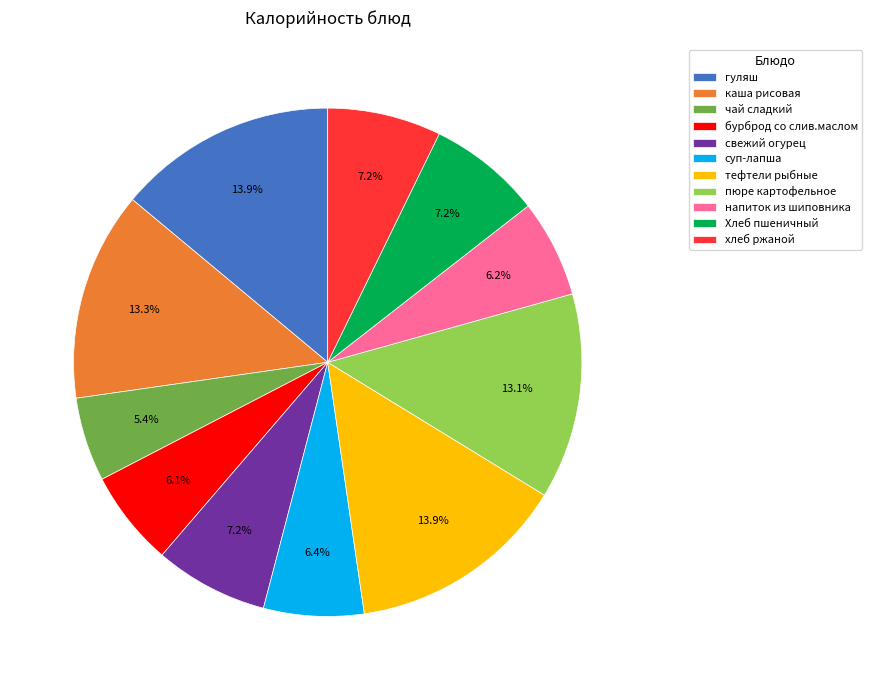

Is свежий огурец the majority of the pie?

No